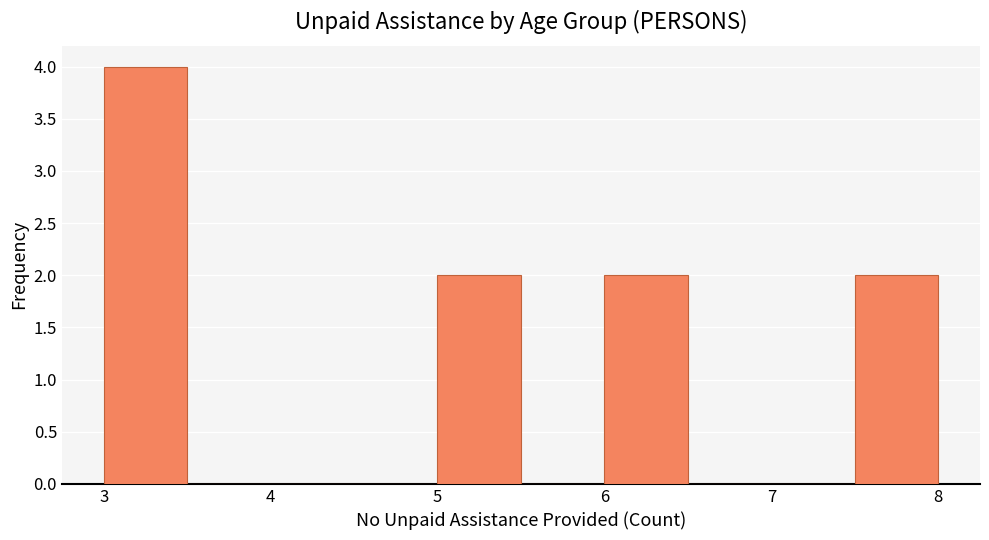

How tall is the bar that spans 3.0 to 3.5 on the x-axis? The values are not printed on the chart, so give them approximately, as read against the axis.

4